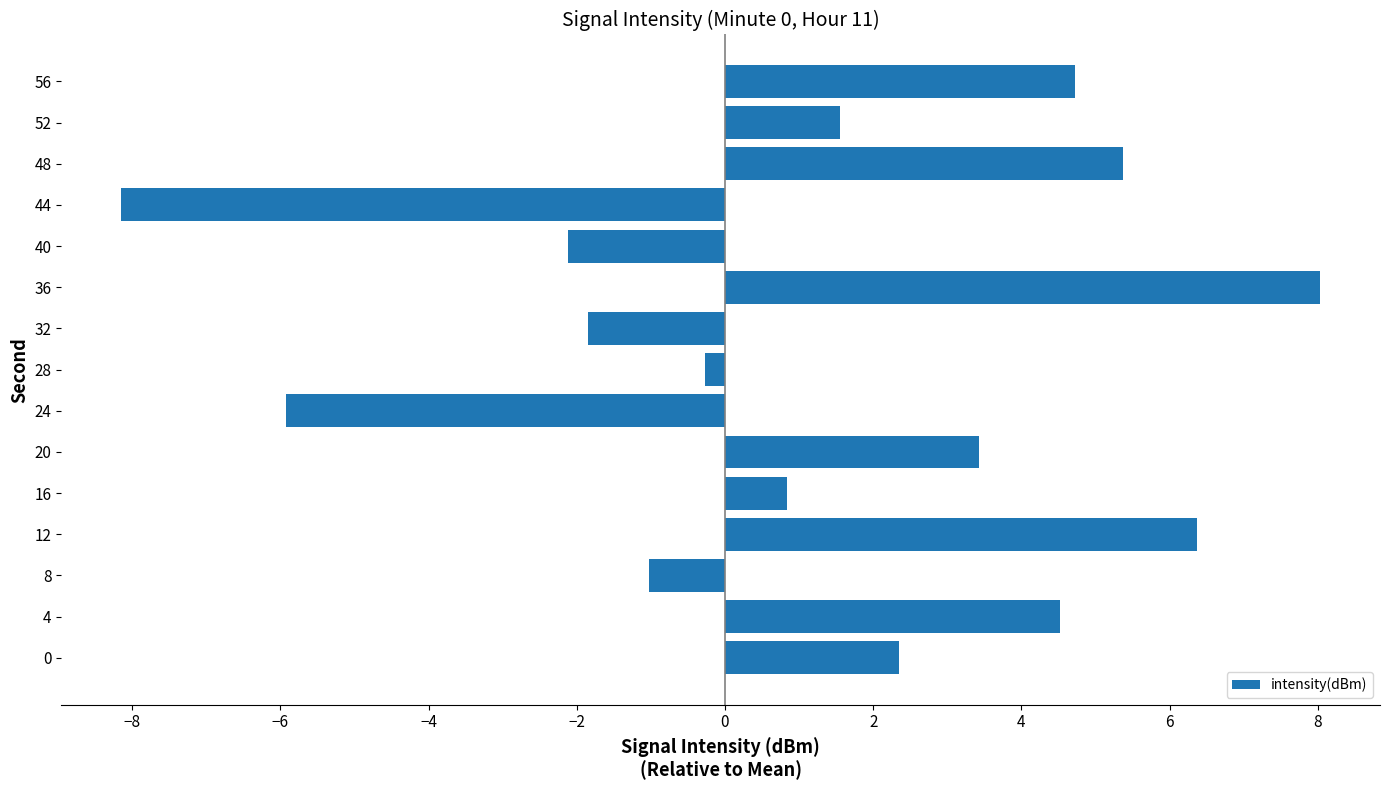

What is the change in value from 8 to 24?

-4.9